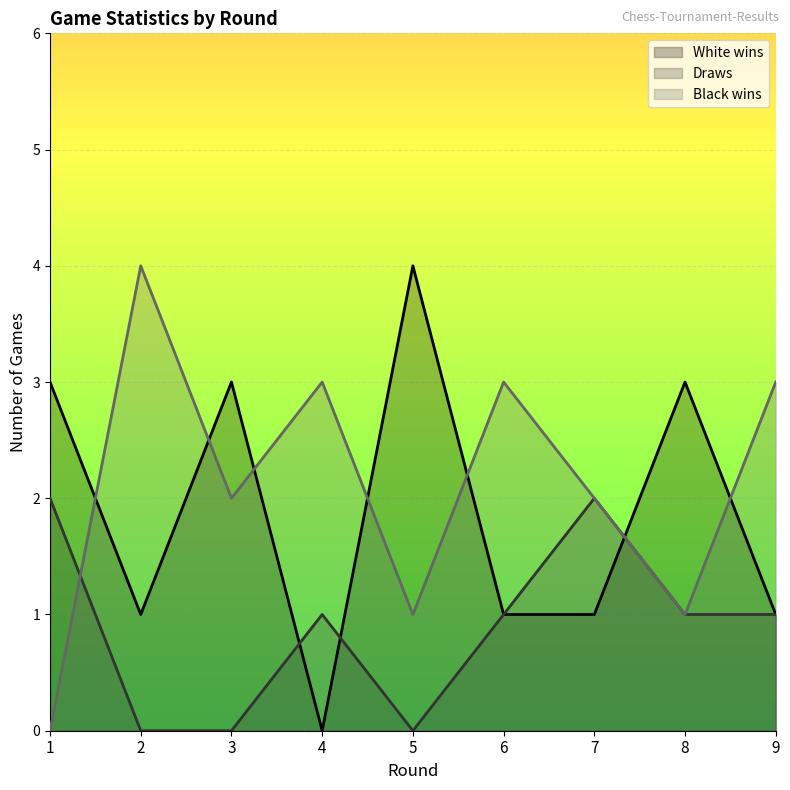

How many times do Draws and White wins cross each other?

3